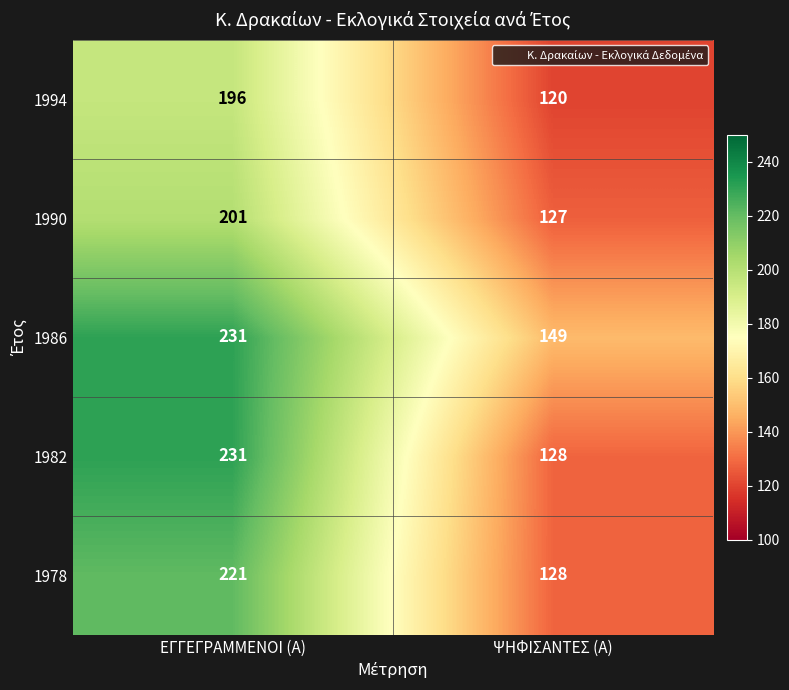

What is the greatest value displayed?

231